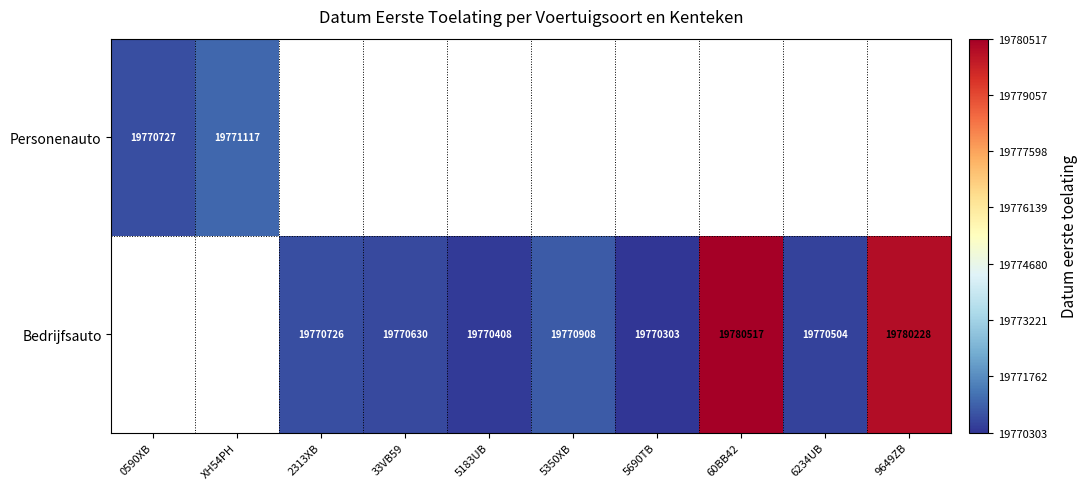

Is it true that Bedrijfsauto equals 19780228 at 9649ZB?

True